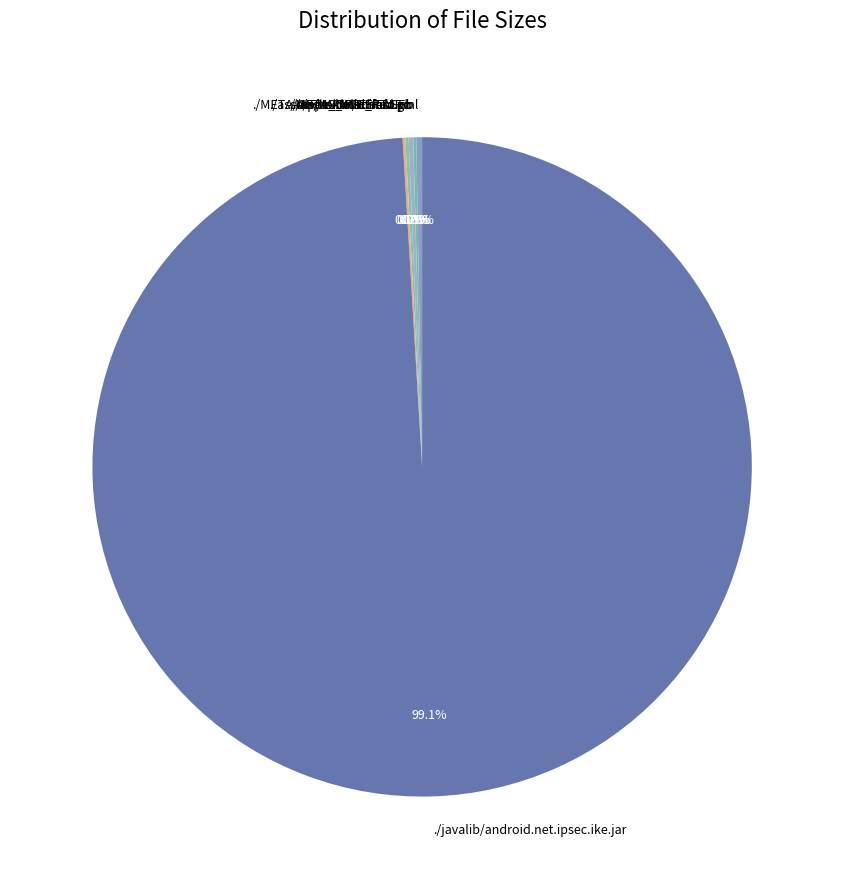

Is there any slice that represents more than half of the pie?

Yes